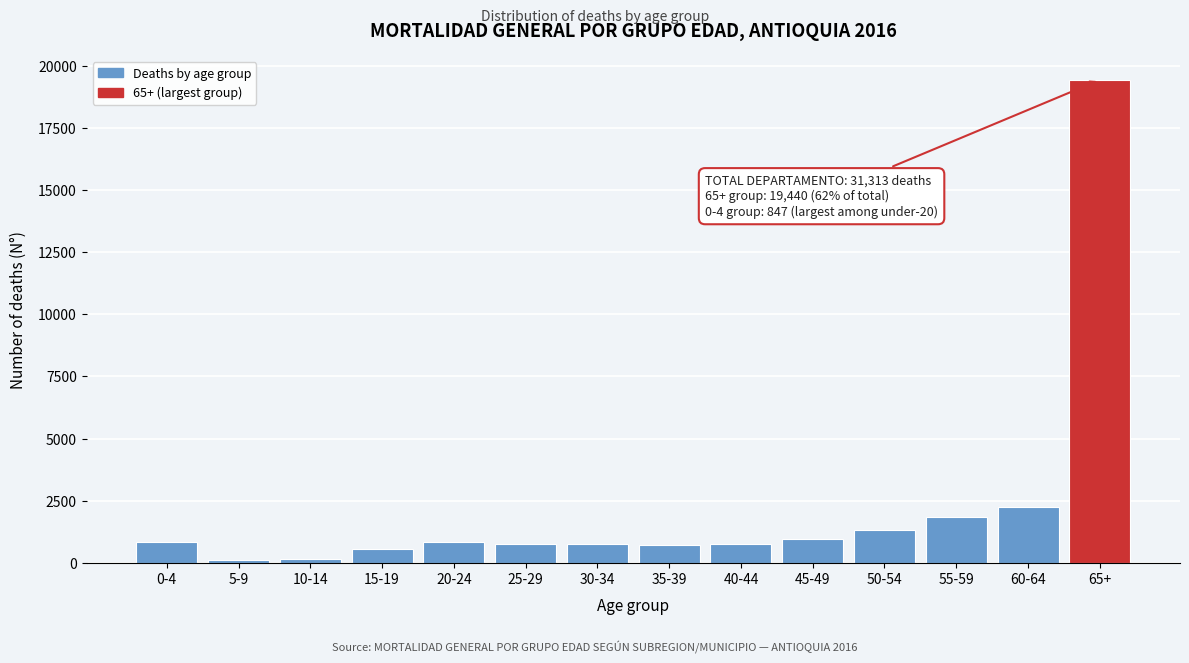

What is the label of the 6th bar from the right?

40-44